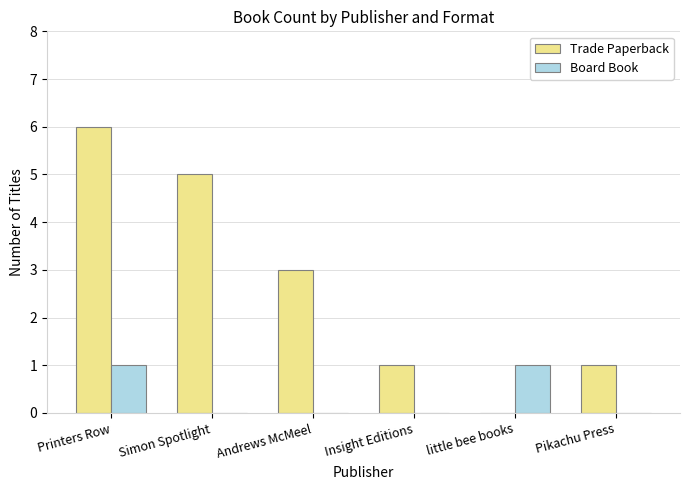

The value of Board Book at Insight Editions is -1. True or false?

False